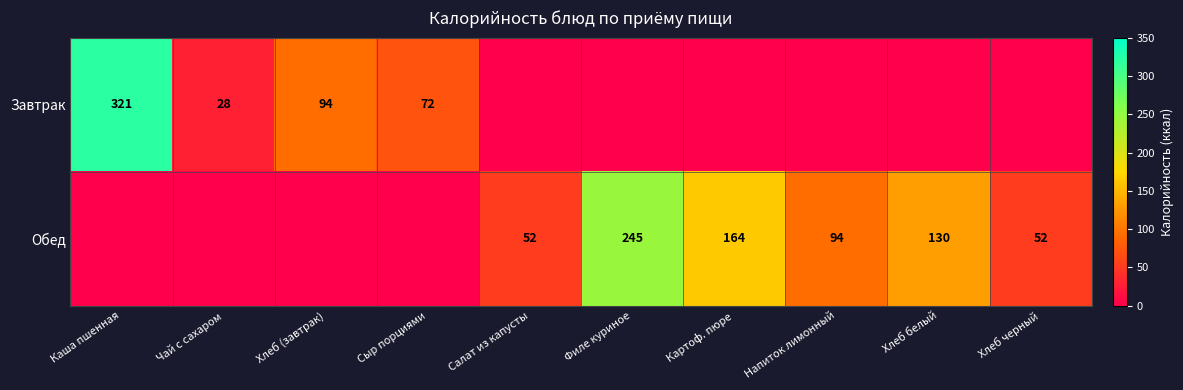

At which category is the sum across all series the highest?

Каша пшенная